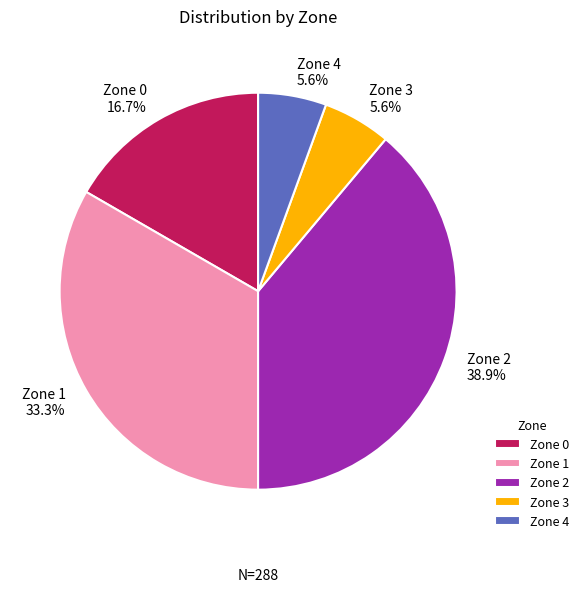

Which has a higher value, Zone 2 38.9% or Zone 1 33.3%?

Zone 2 38.9%